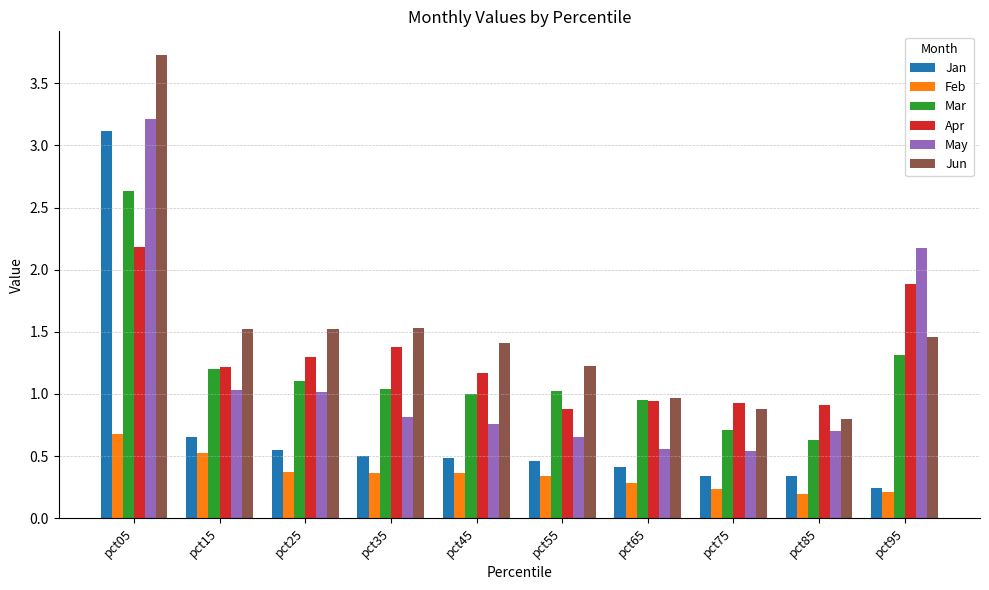

What is the sum of the Jun values at pct45 and pct35?

2.9